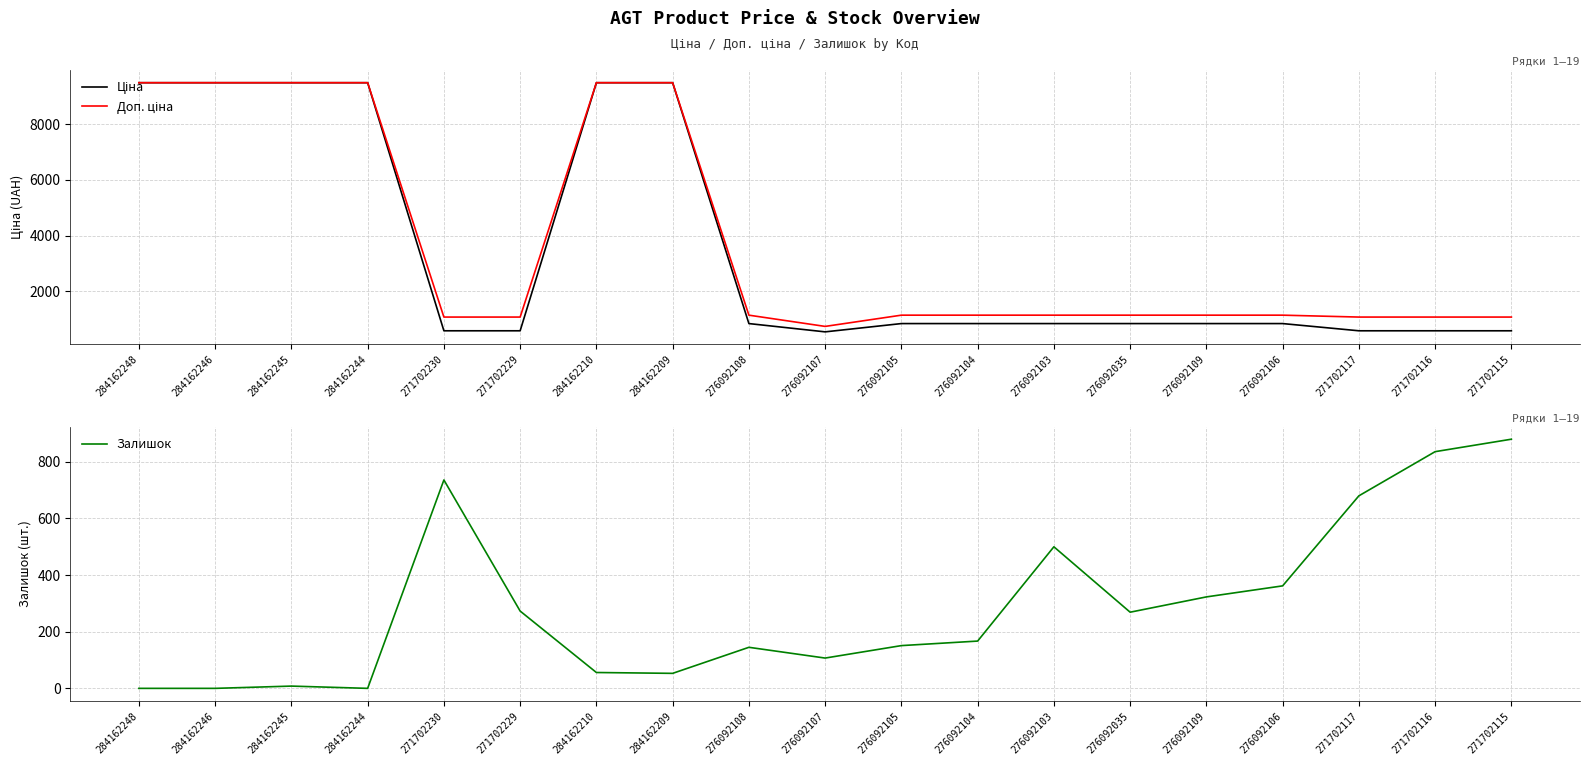

List the series in order of their peak value, highest first.

Ціна, Доп. ціна, Залишок